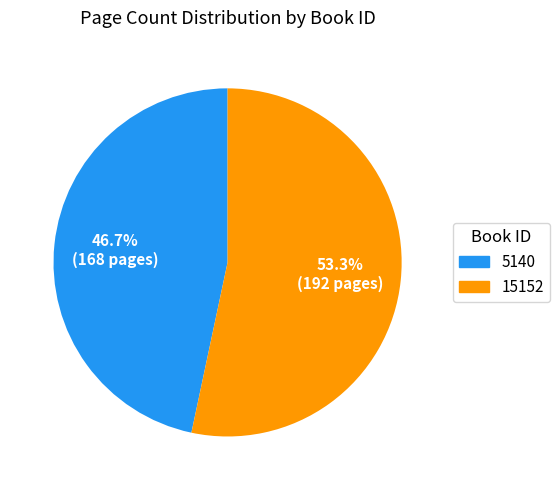

Combined, do 5140 and 15152 account for over 50%?

Yes